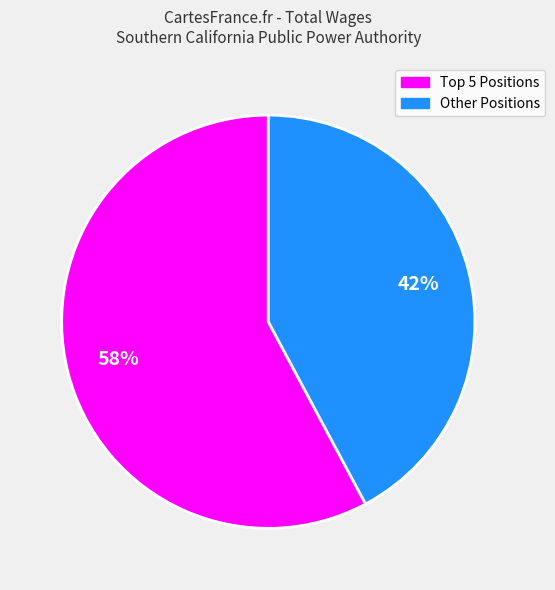

To the nearest percent, what is the average slice percentage?

50%